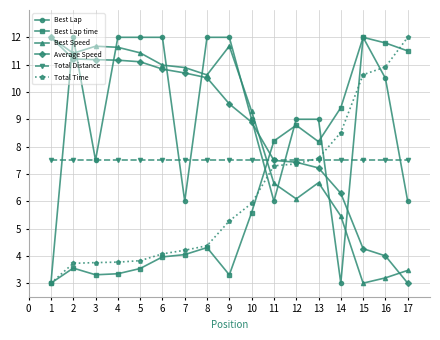

What is the highest value of the Average Speed series?

12.0